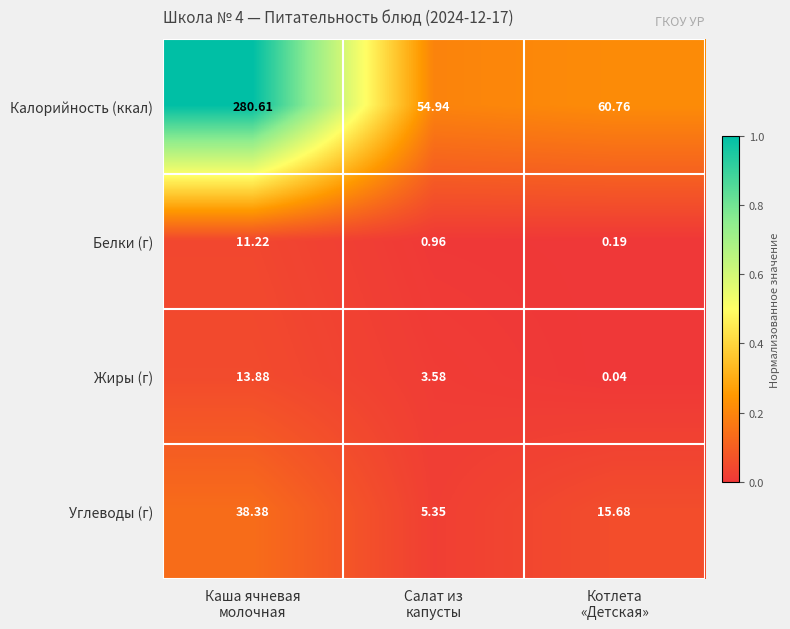

Rank the series by their maximum value, from lowest to highest.

Белки (г), Жиры (г), Углеводы (г), Калорийность (ккал)